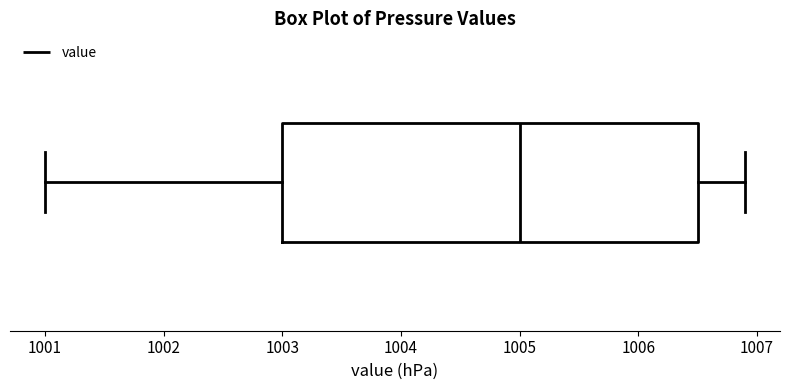

Transcribe this box plot: give where the median line is, the range the box spans, and where the two whiskers end, as read against the x-axis. The values are not printed on the chart, so give them approximately, as read against the axis.

median 1005.0, box 1003.0 to 1006.5, whiskers 1001.0 to 1006.9